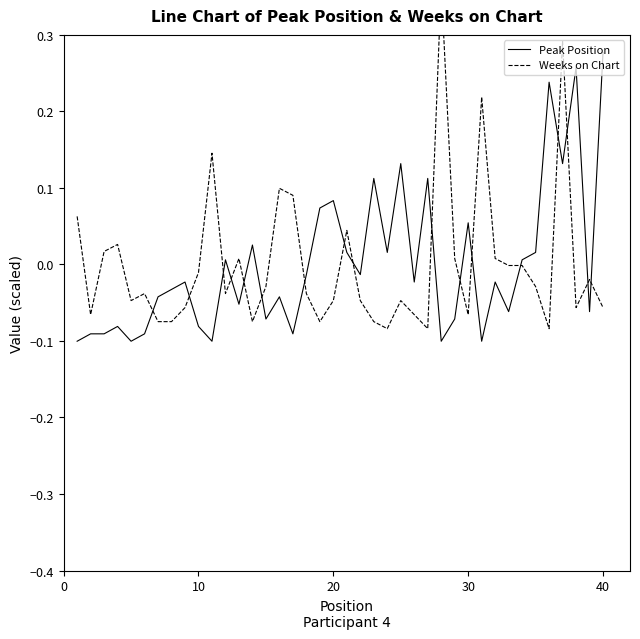

How many intersections are there between Peak Position and Weeks on Chart?

17